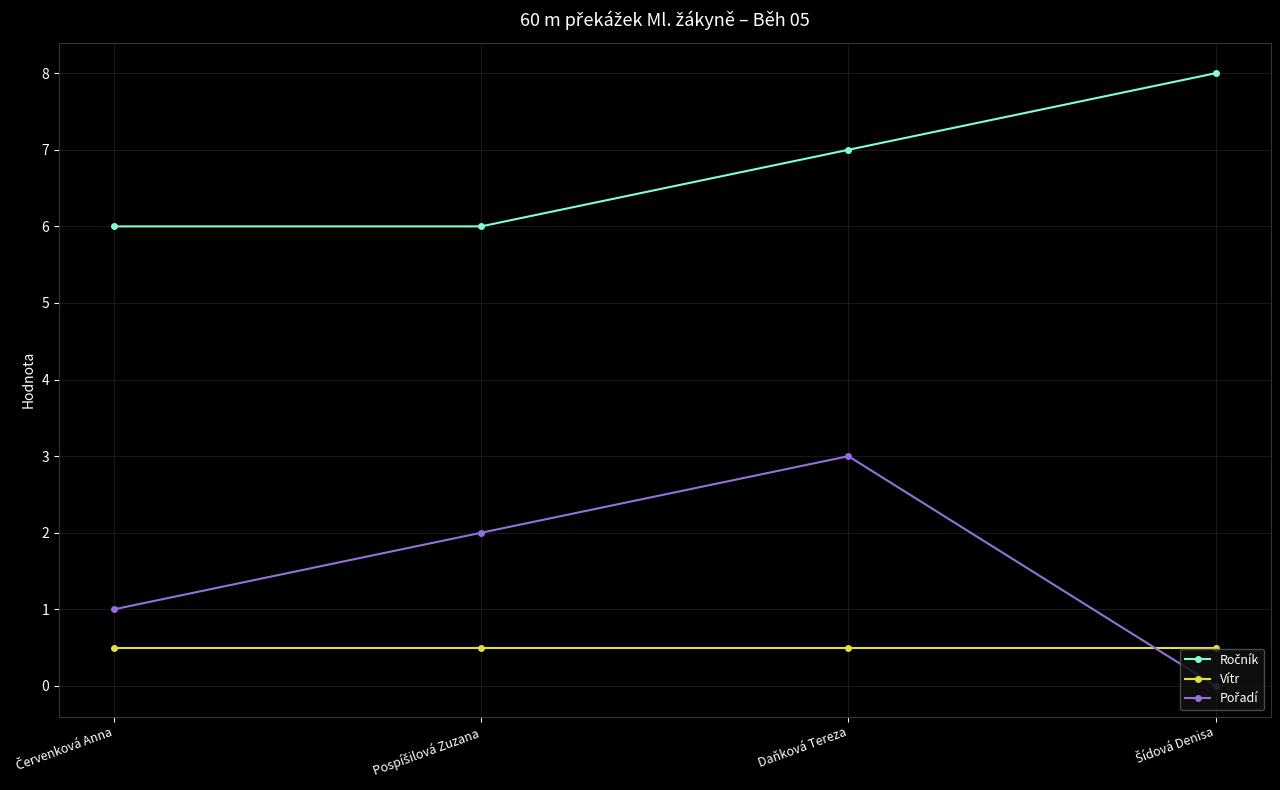

What is the greatest value displayed?

8.0